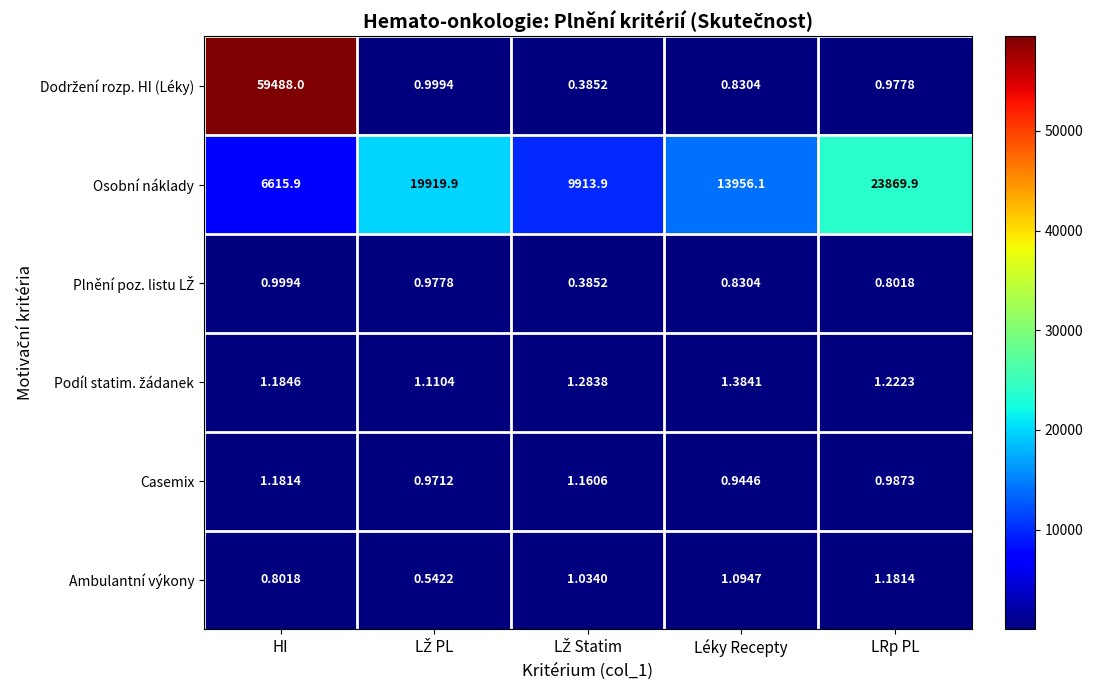

At which category is the sum across all series the highest?

HI